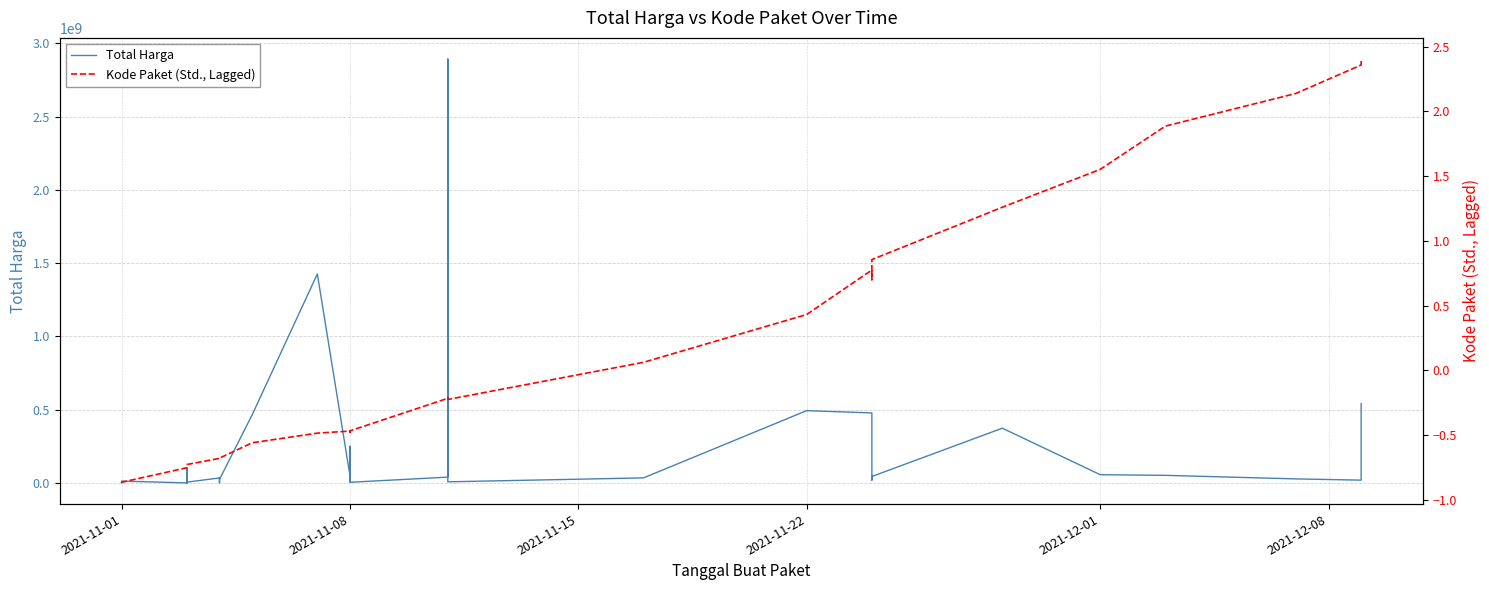

True or false: Total Harga has a value of 160801301.5 at 2021-11-22.

False